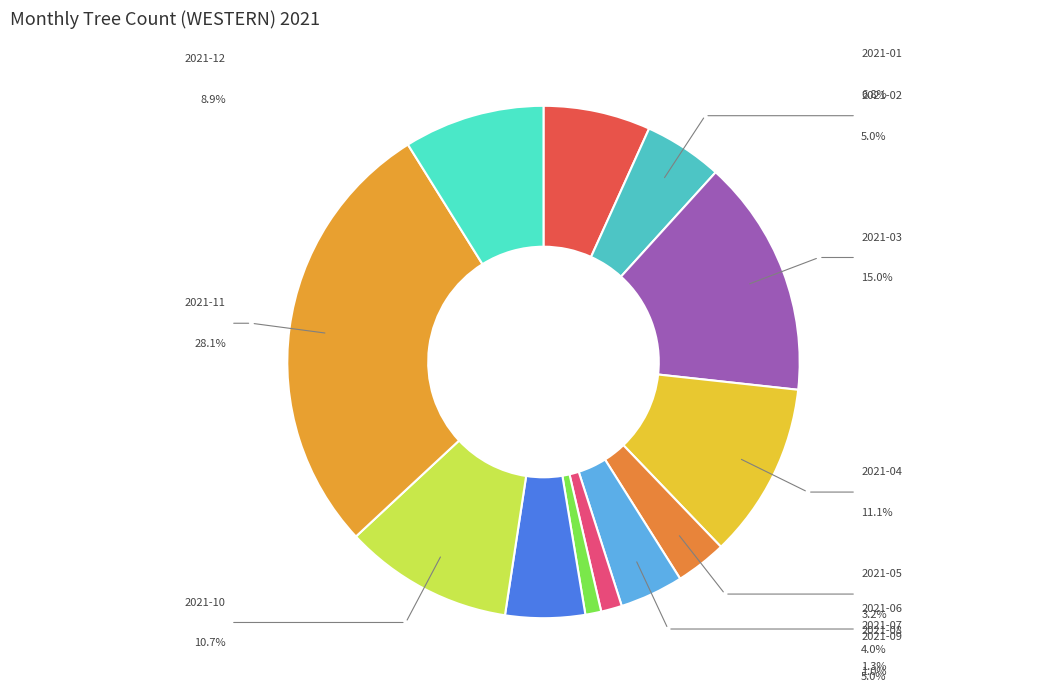

Between 2021-08 and 2021-03, which is larger?

2021-03